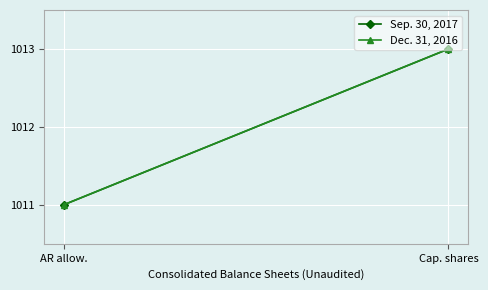

The value of Sep. 30, 2017 at AR allow. is 420. True or false?

False